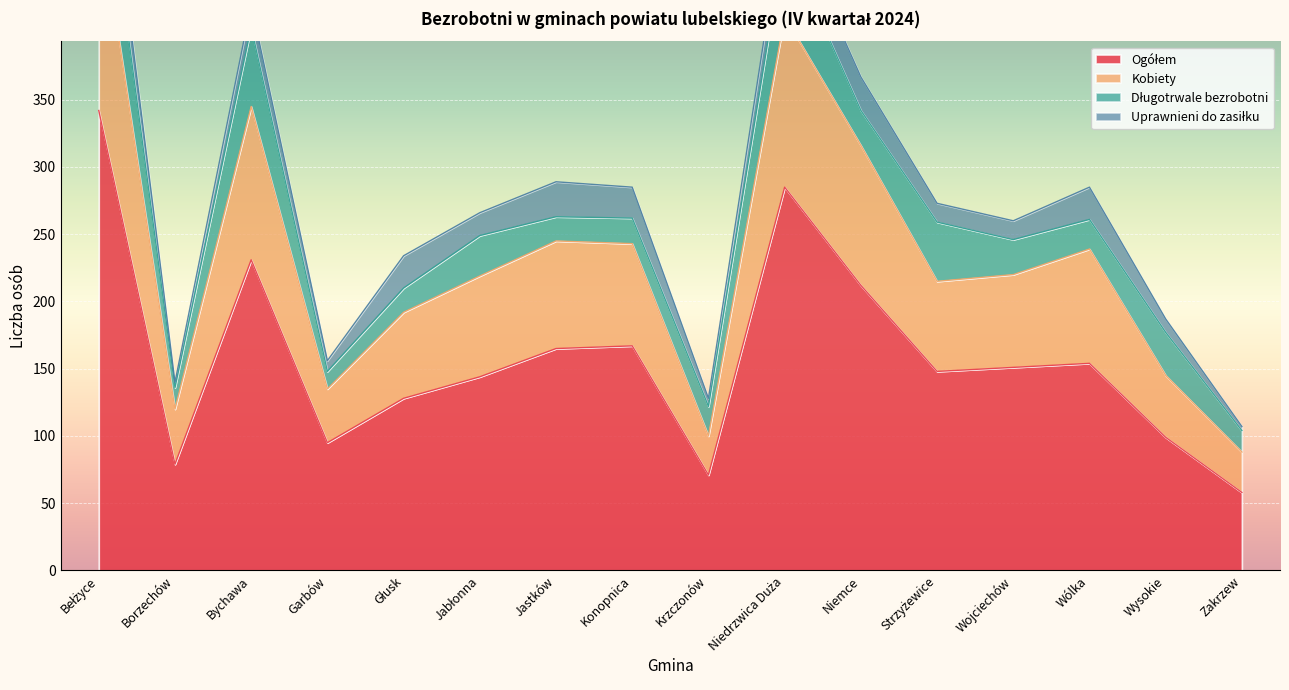

Which category has the lowest value in the Ogółem series?

Zakrzew